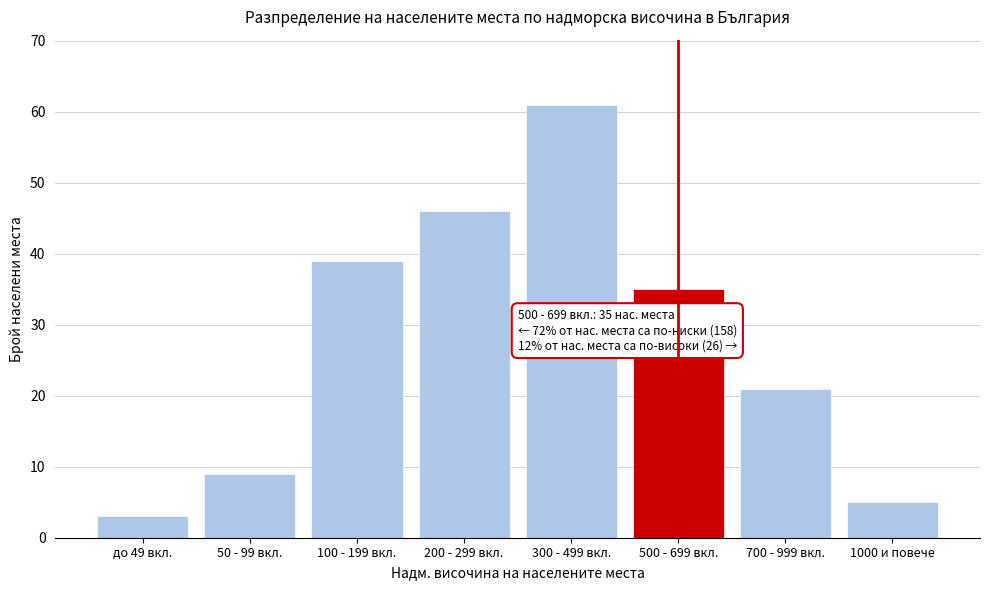

Reading left to right, list all the values displayed in this chart.

до 49 вкл.=3	50 - 99 вкл.=9	100 - 199 вкл.=39	200 - 299 вкл.=46	300 - 499 вкл.=61	500 - 699 вкл.=35	700 - 999 вкл.=21	1000 и повече=5